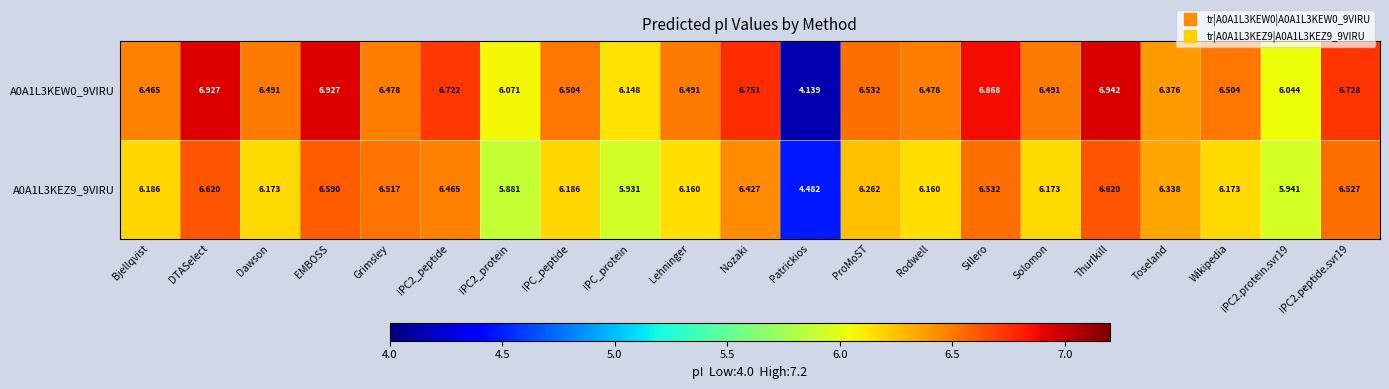

List the series in order of their peak value, lowest first.

A0A1L3KEZ9_9VIRU, A0A1L3KEW0_9VIRU